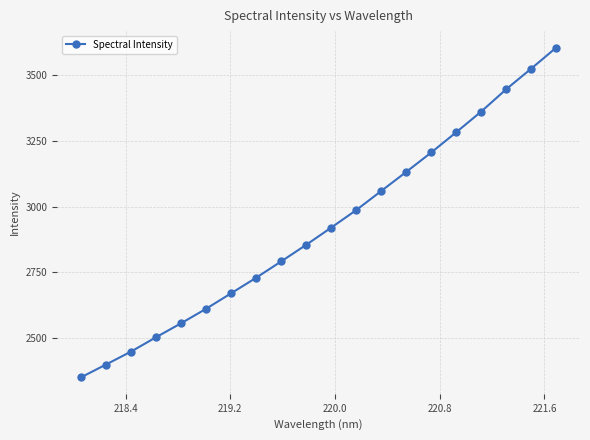

What is the value of the 8th point from the left?

2729.3